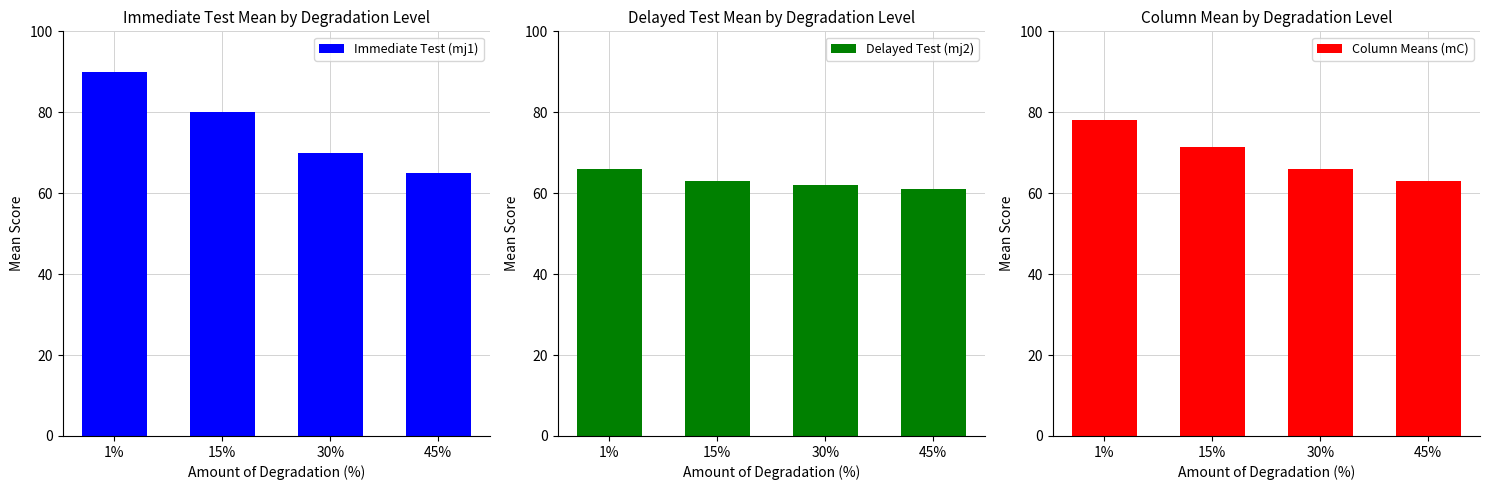

What is the difference between the highest and lowest values at 15%?

17.0